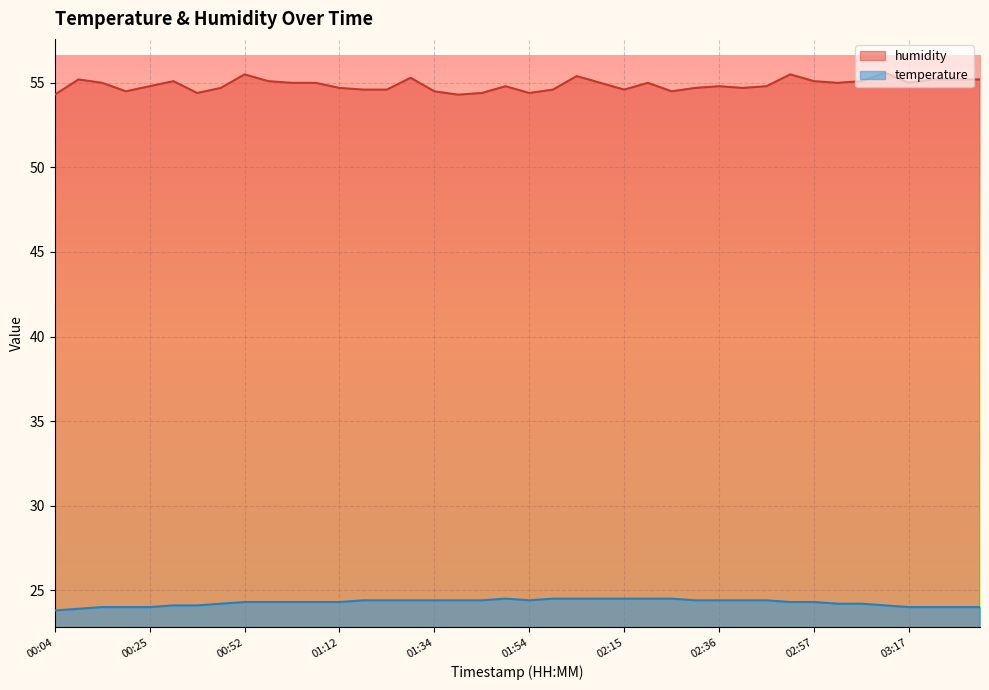

True or false: humidity has more than 1 interior local peaks.

True